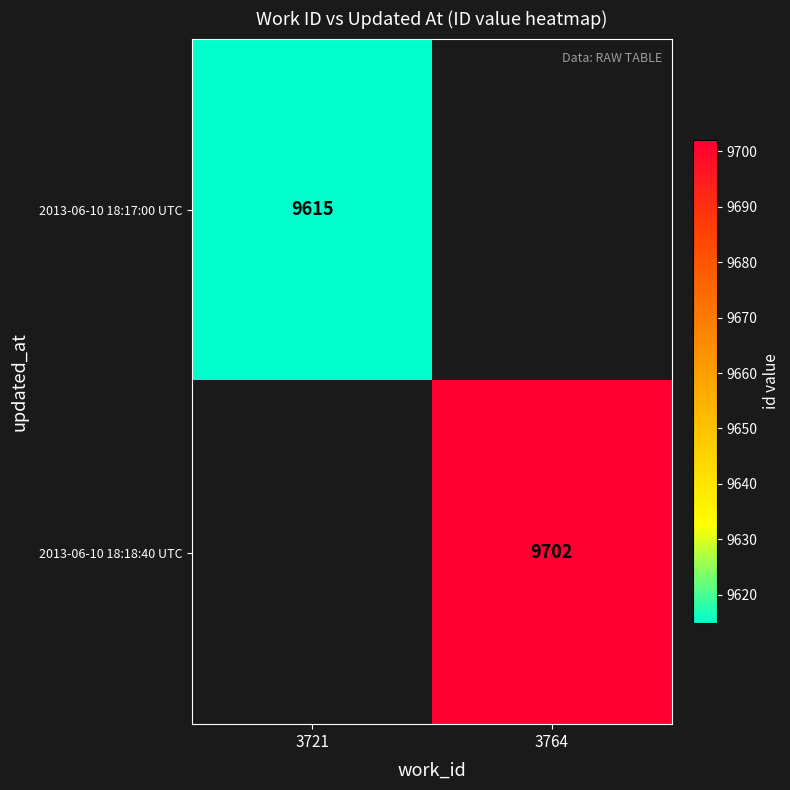

The value of 2013-06-10 18:18:40 UTC at 3764 is 9702. True or false?

True